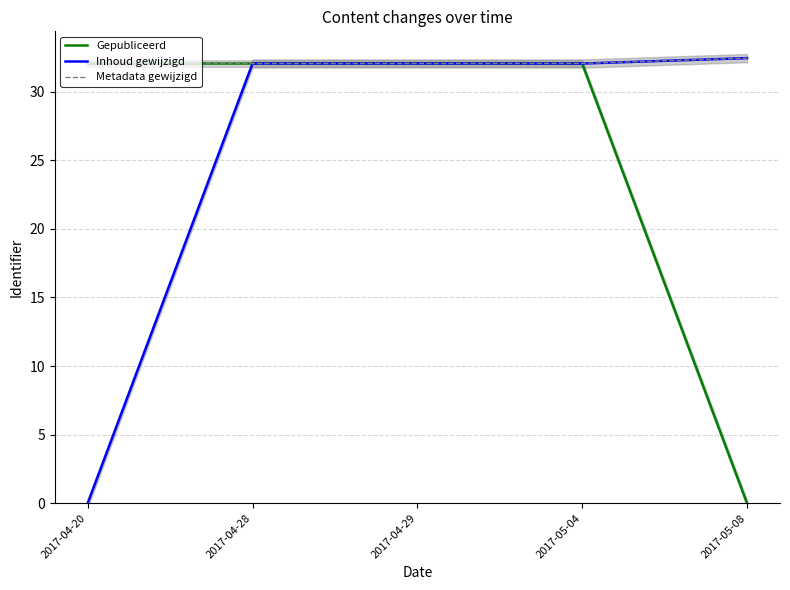

Between 2017-05-08 and 2017-04-20, which is larger?

2017-04-20